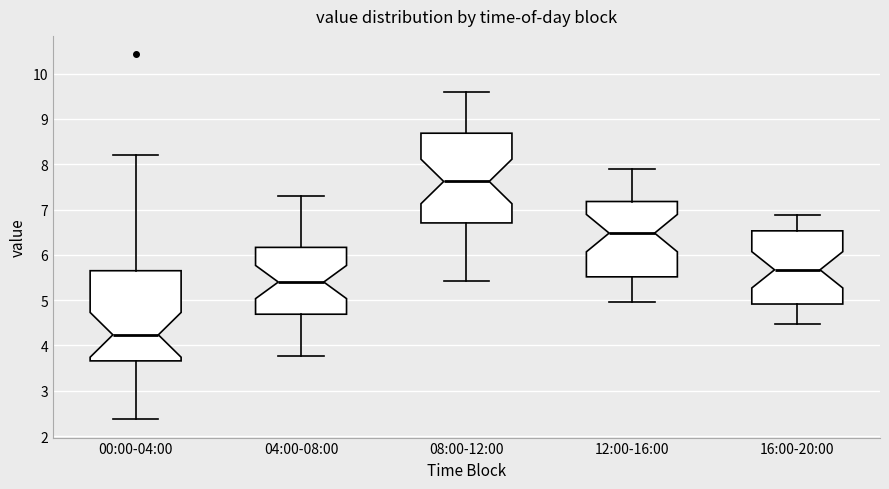

Reading left to right, read every box against the y-axis: the position of its median line, the range the box covers, and the ends of its whiskers. The values are not printed on the chart, so give them approximately, as read against the axis.

00:00-04:00: median 4.2, box 3.7 to 5.7, whiskers 2.4 to 8.2
04:00-08:00: median 5.4, box 4.7 to 6.2, whiskers 3.8 to 7.3
08:00-12:00: median 7.6, box 6.7 to 8.7, whiskers 5.4 to 9.6
12:00-16:00: median 6.5, box 5.5 to 7.2, whiskers 5.0 to 7.9
16:00-20:00: median 5.7, box 4.9 to 6.5, whiskers 4.5 to 6.9